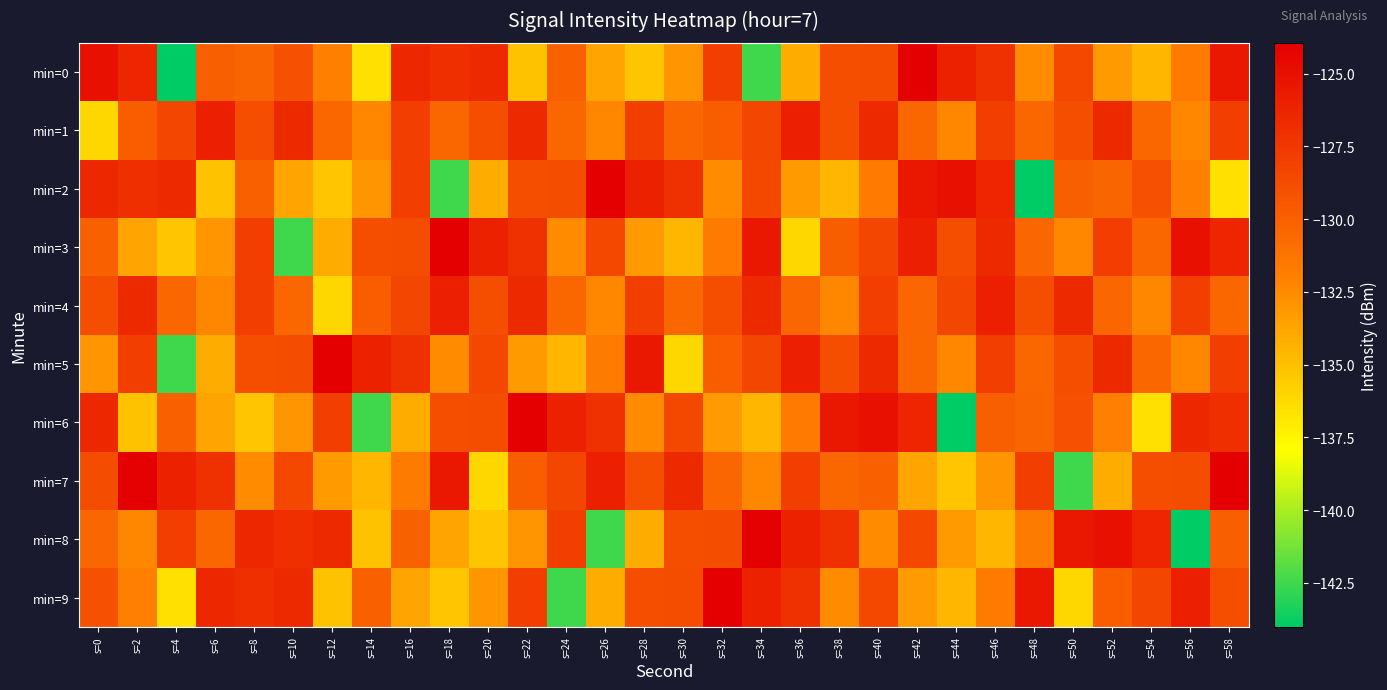

Between s=18 and s=22, which is larger?

s=18